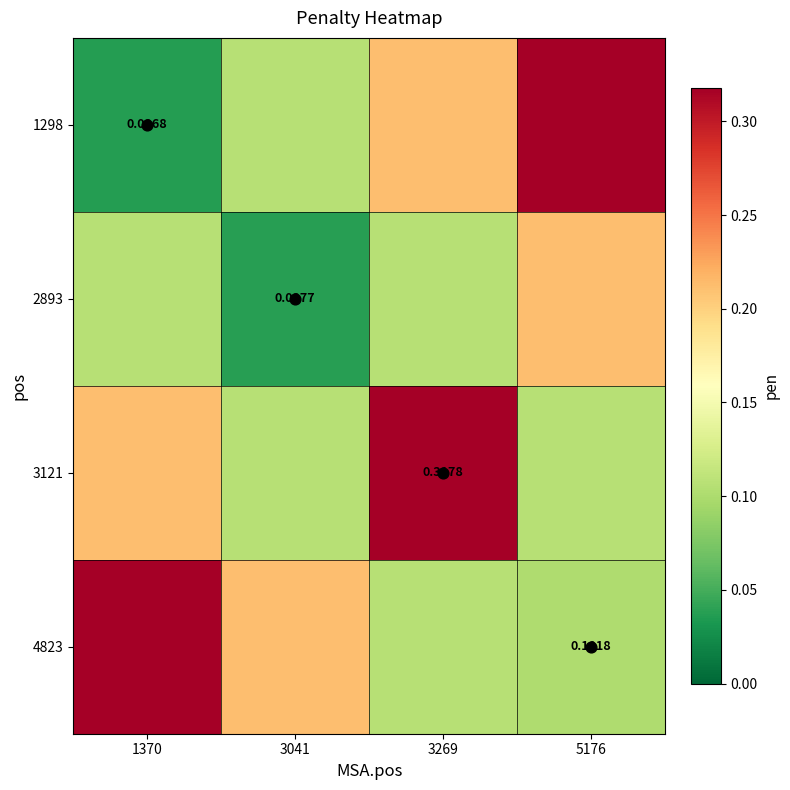

How many 2893 values are between 0 and 1?

4